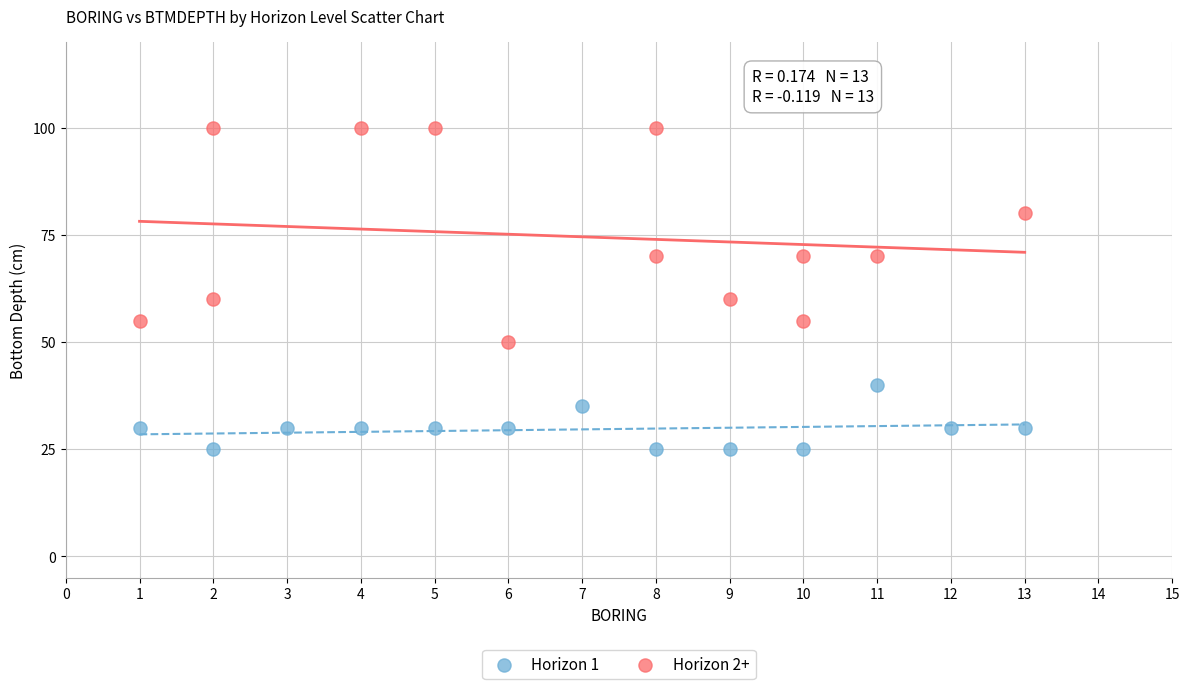

Which series has the largest Y range (max minus min)?

Horizon 2+